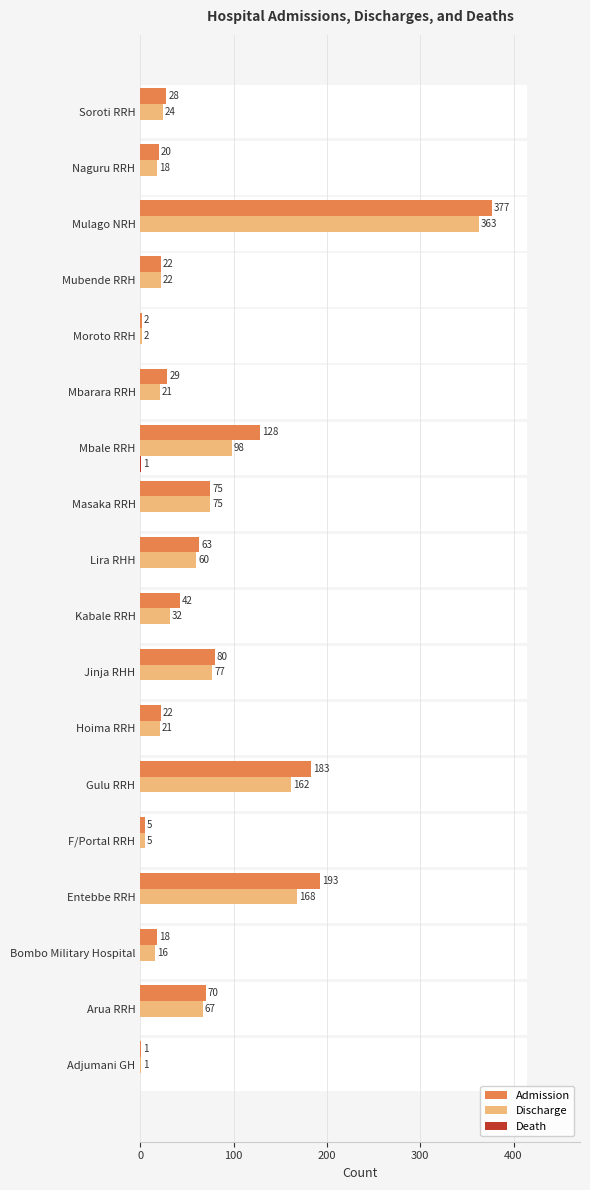

Is it true that Discharge equals 60 at Lira RHH?

True